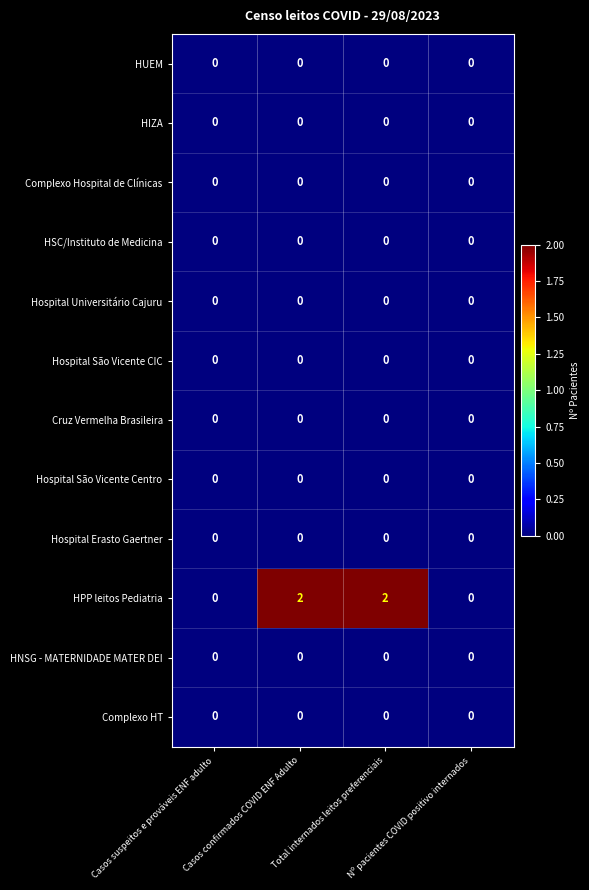

Which series has the largest total across all categories?

HPP leitos Pediatria